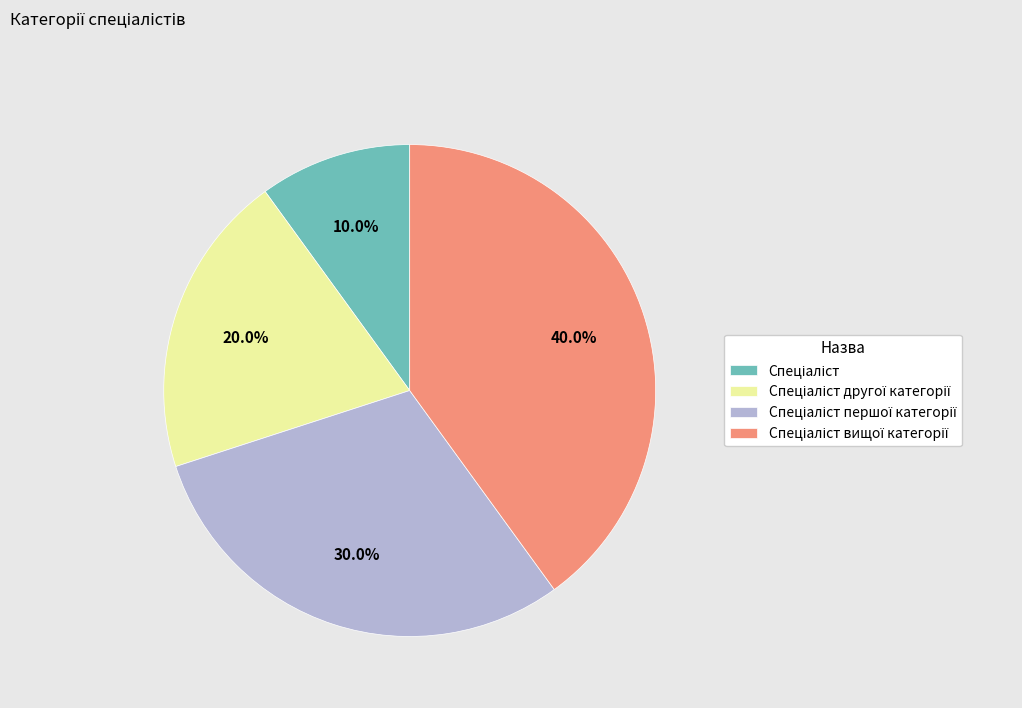

How many segments does this pie chart have?

4